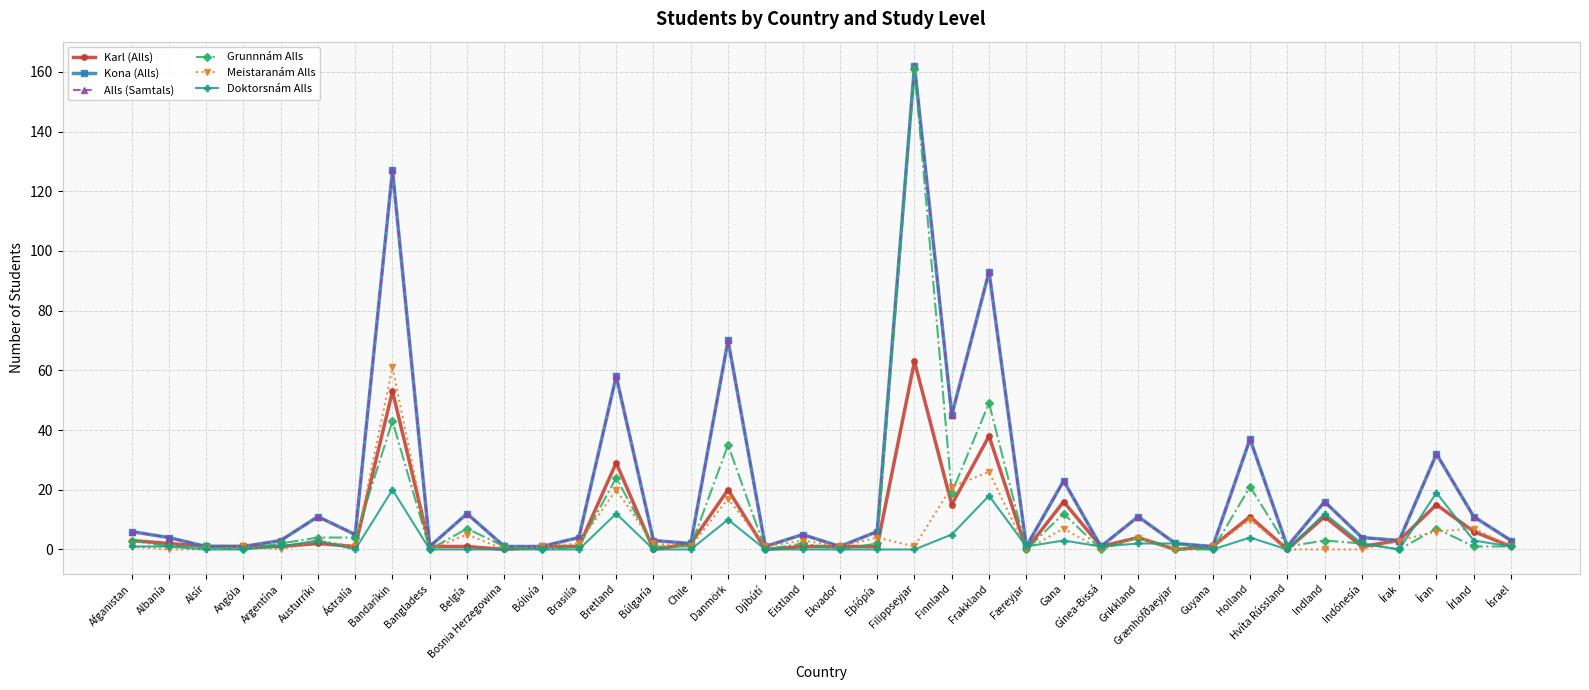

Where is the first local maximum for Karl (Alls)?

Austurríki